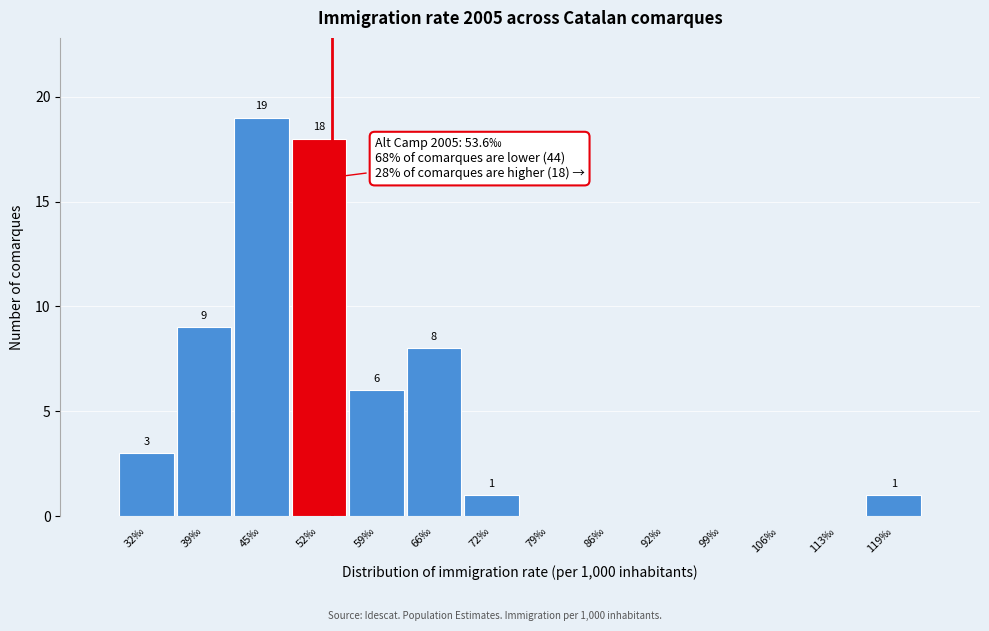

Which range on the x-axis has the tallest bar?

42 to 49